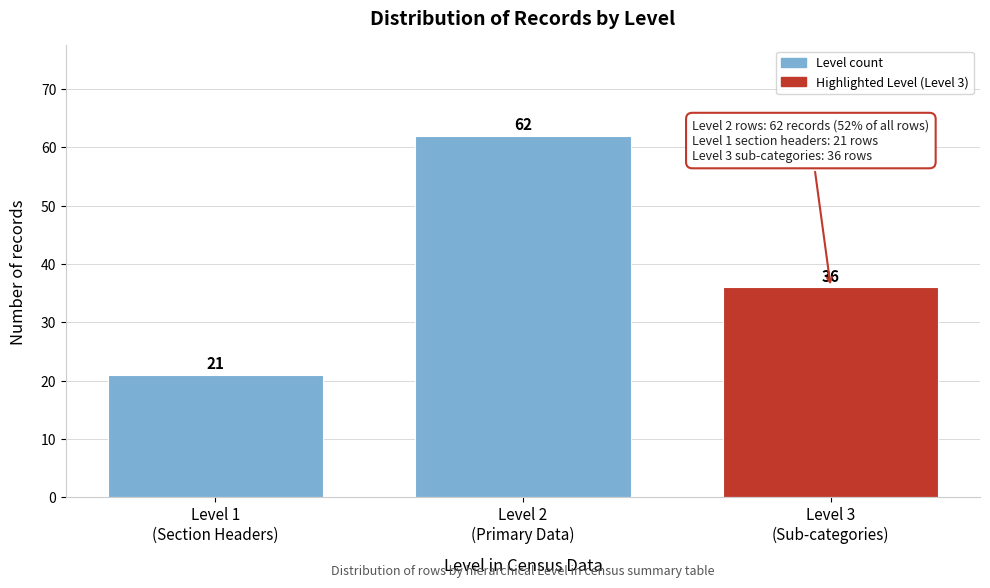

Reading left to right, what are all the values shown in this chart?

21	62	36